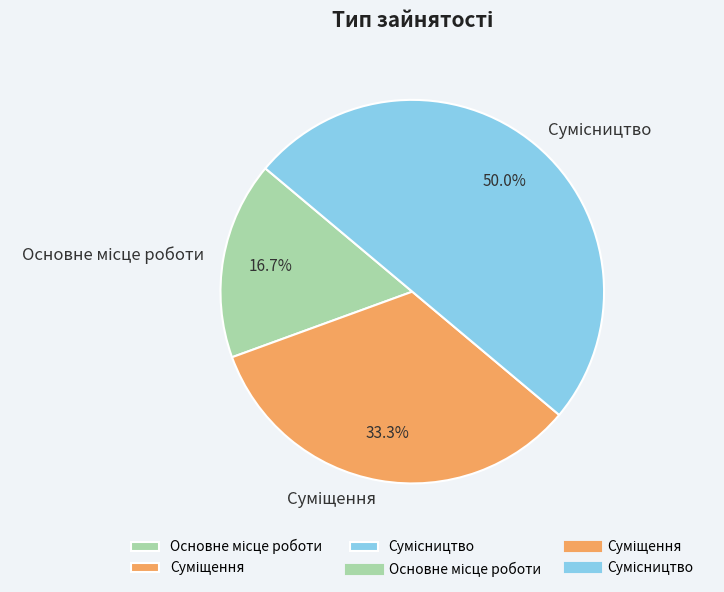

How many slices are in this pie chart?

3